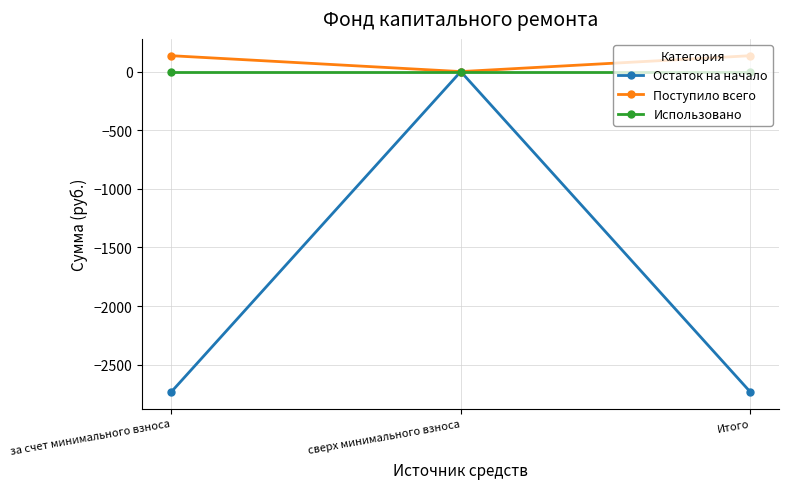

What position from the right is сверх минимального взноса?

2